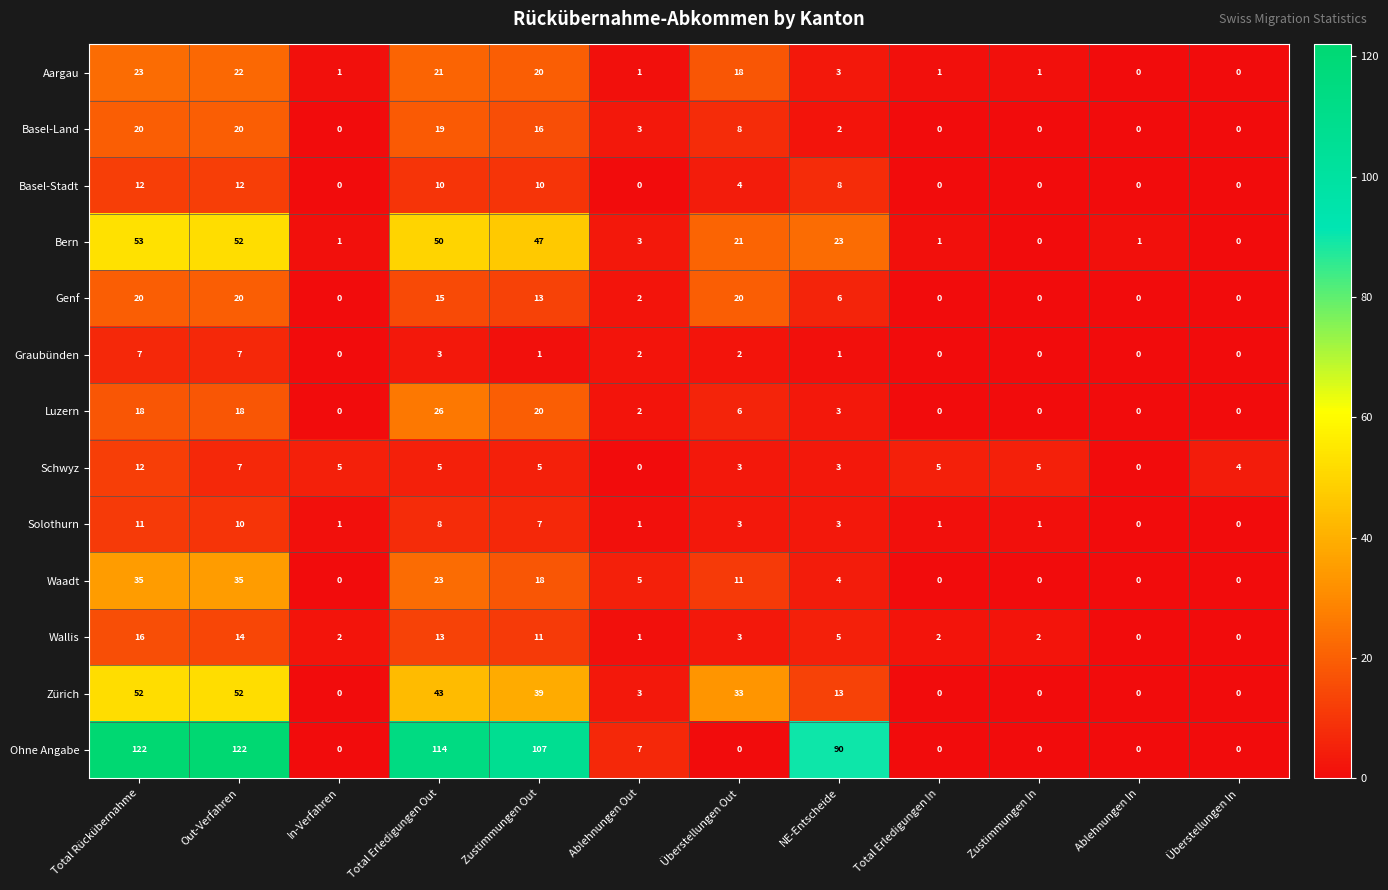

Which series has the widest spread of values?

Ohne Angabe